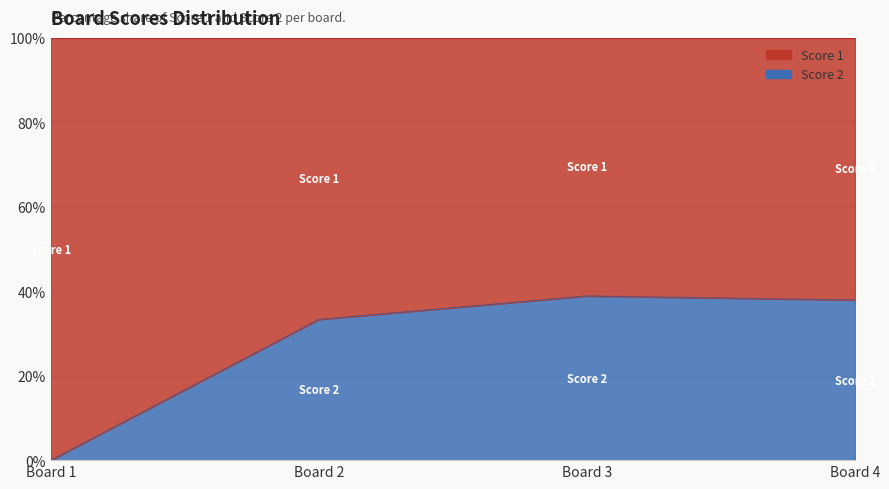

True or false: the data shows 0.0 at Board 1.

True